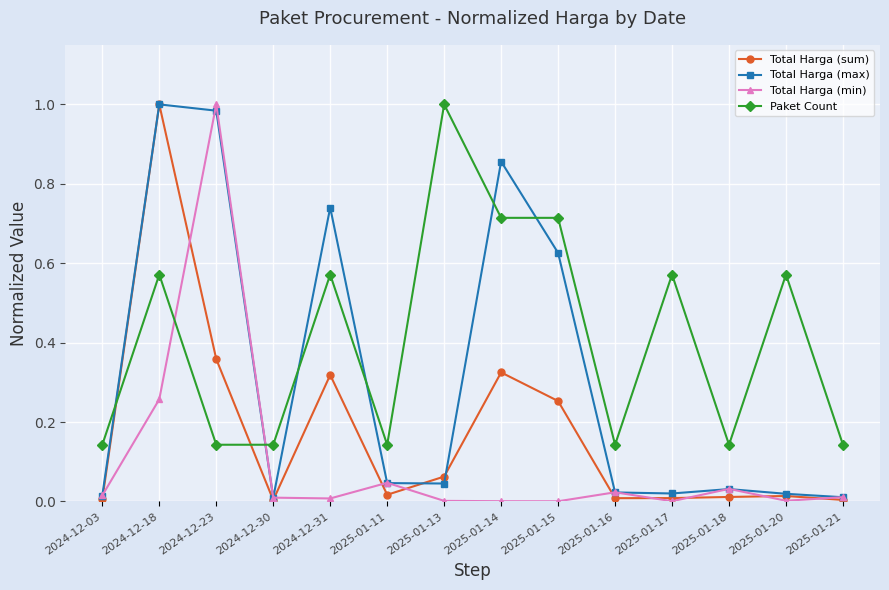

In Total Harga (sum), how many points are lower than both neighbors (excluding endpoints)?

3